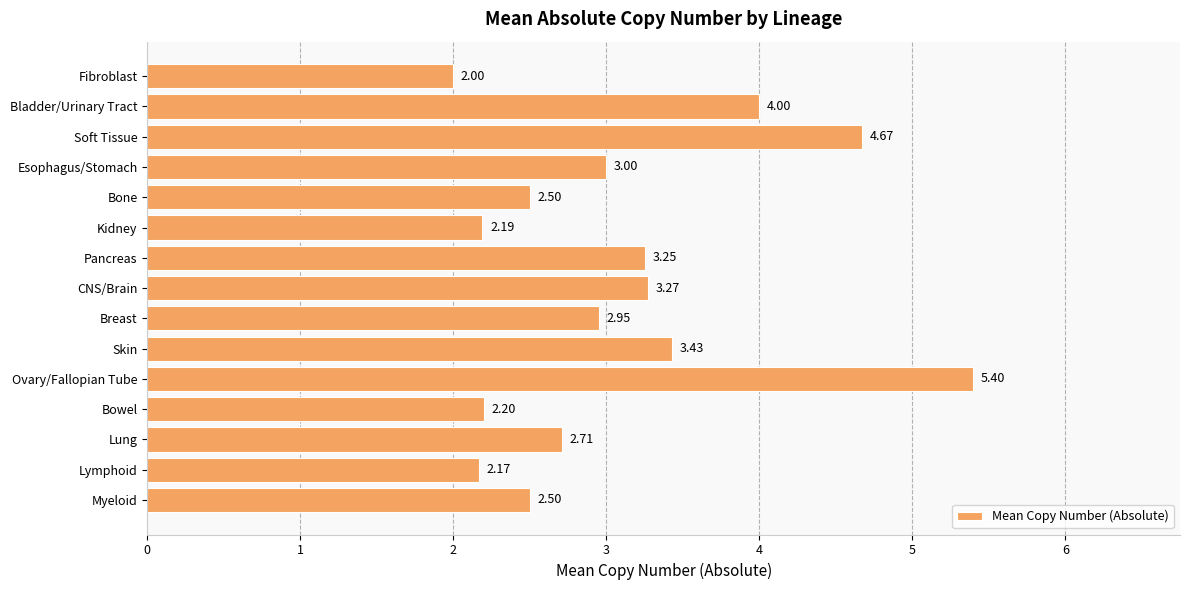

What is the difference between the second highest and second lowest values?

2.5